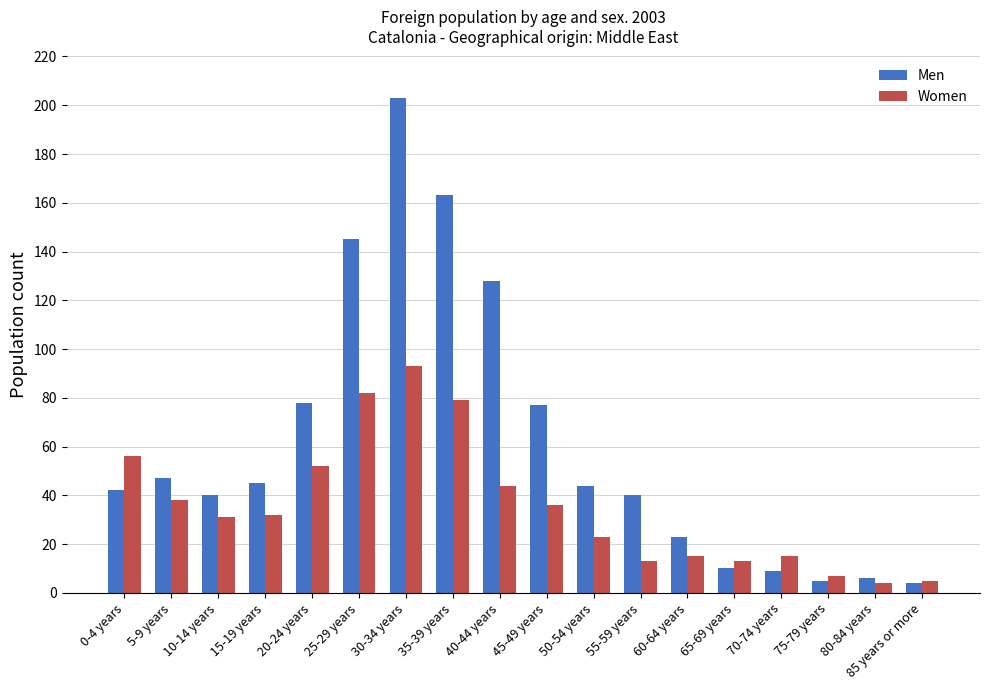

What is the minimum value for Men?

4